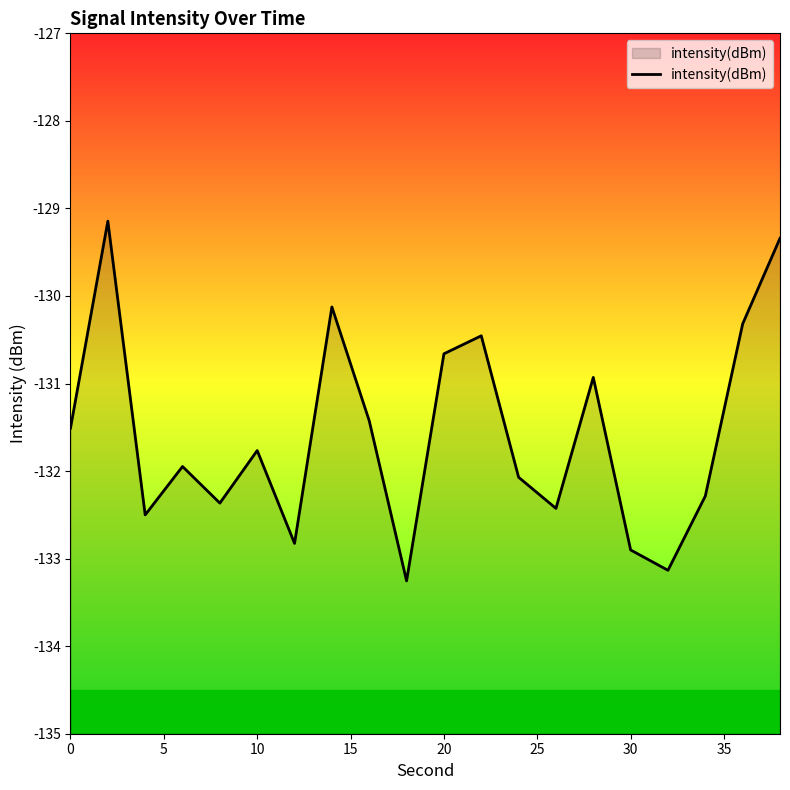

What is the difference between the maximum and minimum values?

4.1